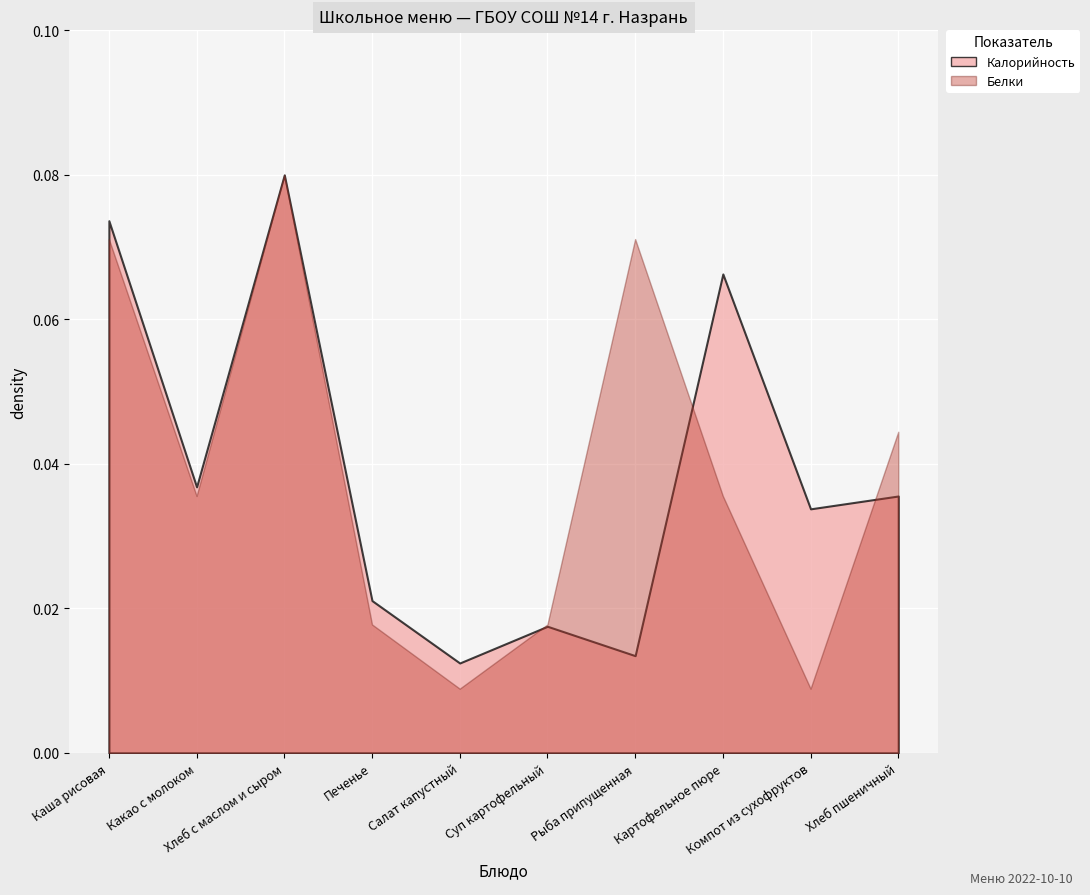

True or false: Белки and Калорийность intersect in this chart.

False